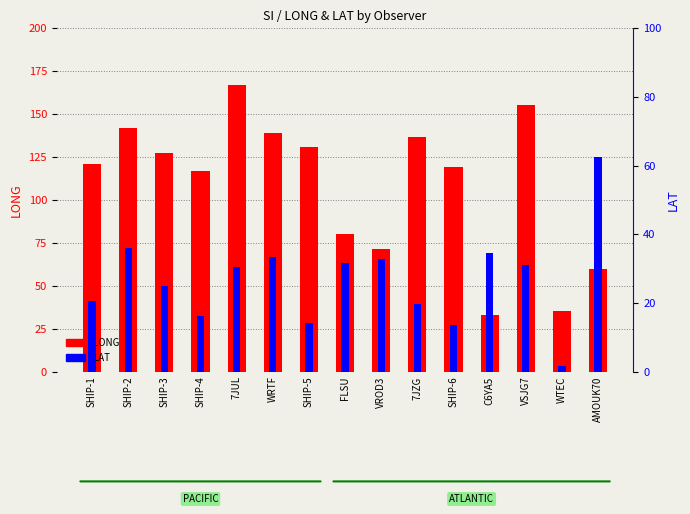

How many bars are there in each group?

2